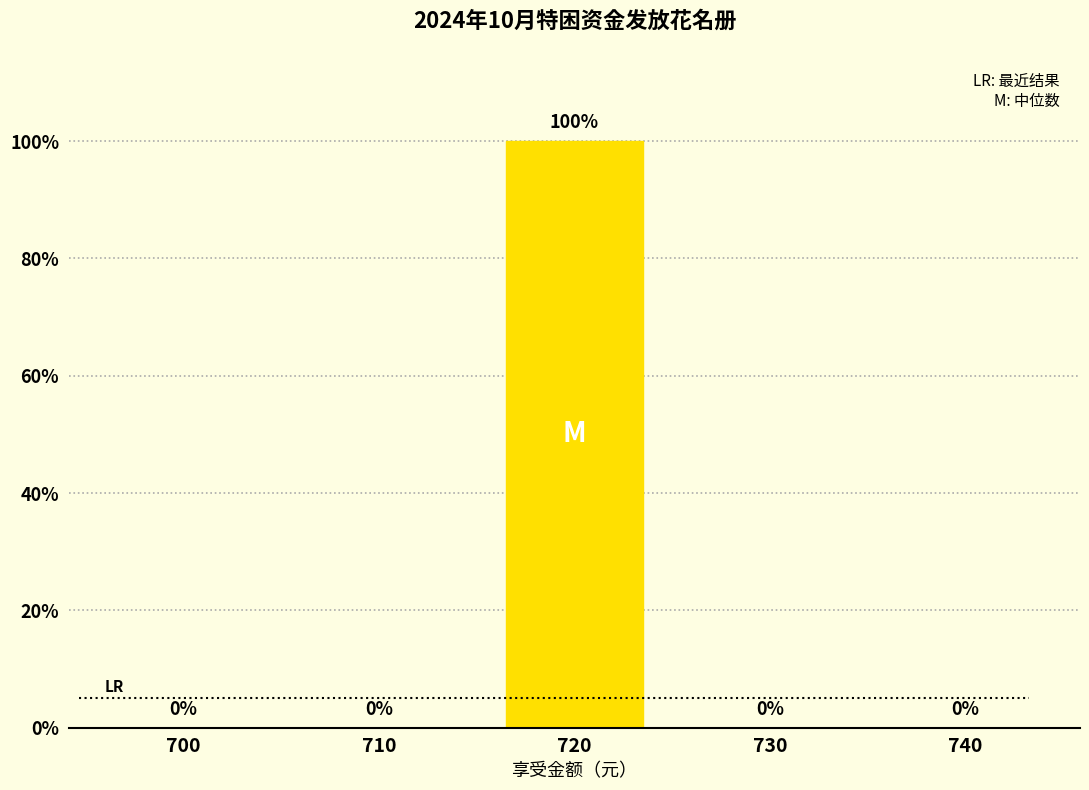

Reading right to left, list all the values displayed in this chart.

740=0	730=0	720=100	710=0	700=0